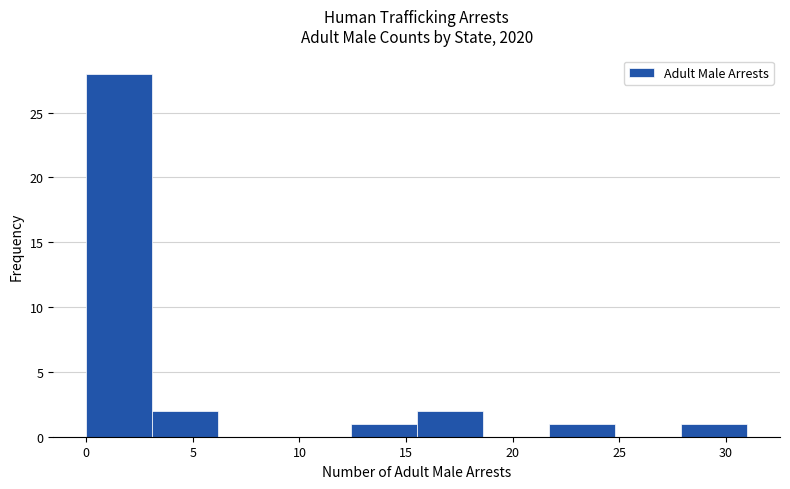

Reading left to right, transcribe this chart: for each bar, give the range it covers on the x-axis and its height. Neither the bar edges nor the heights are printed on the chart, so give them approximately, as read against the axes.

0.0 to 3.1: 28
3.1 to 6.2: 2
6.2 to 9.3: 0
9.3 to 12.4: 0
12.4 to 15.5: 1
15.5 to 18.6: 2
18.6 to 21.7: 0
21.7 to 24.8: 1
24.8 to 27.9: 0
27.9 to 31.0: 1